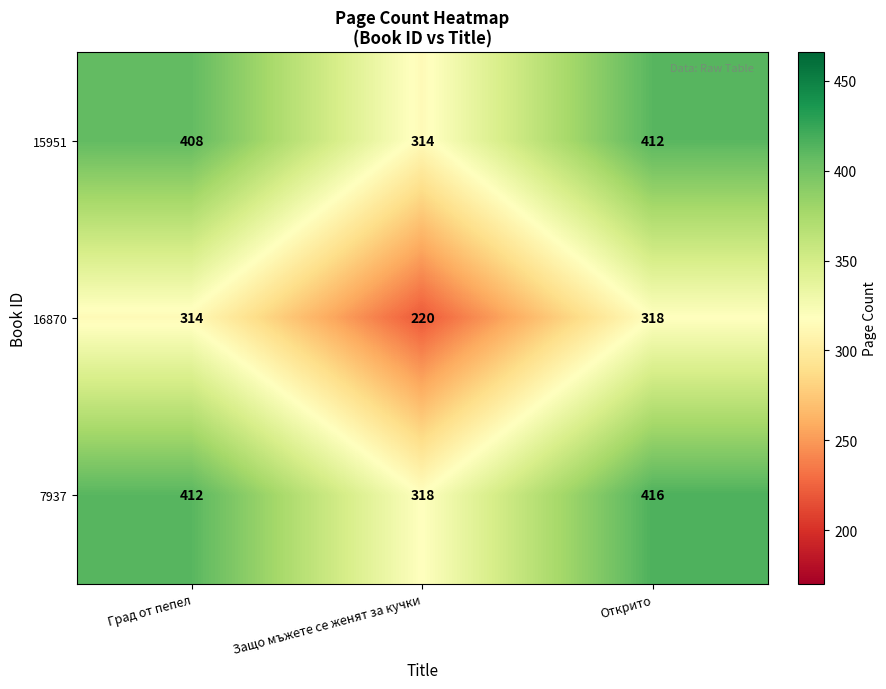

Which label corresponds to the largest value in the chart?

Открито